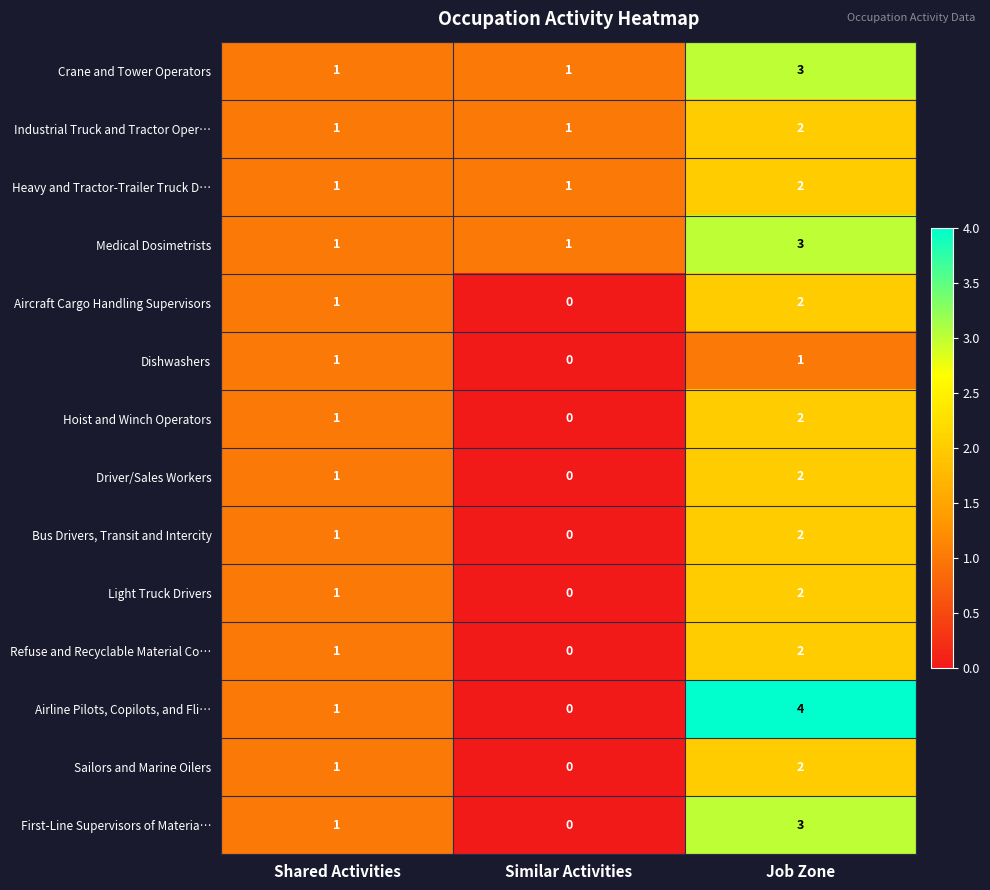

True or false: Hoist and Winch Operators has a value of 2 at Job Zone.

True